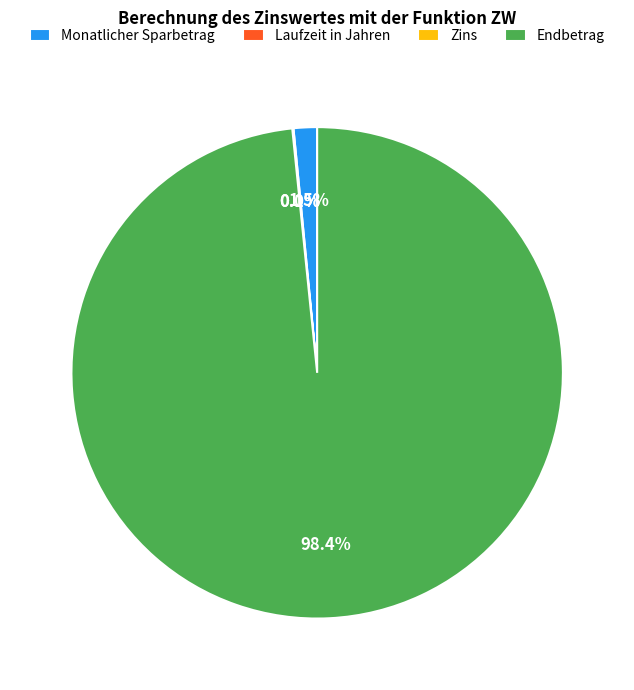

Is Endbetrag the majority of the pie?

Yes